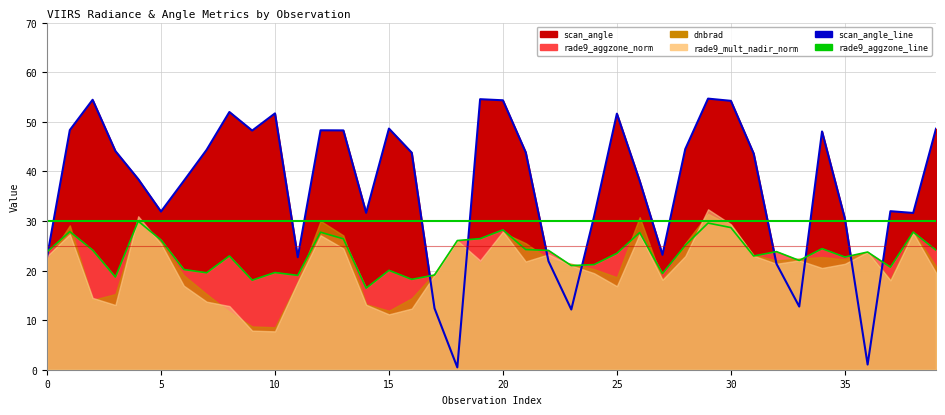

True or false: scan_angle_line has more than 0 interior local peaks.

True